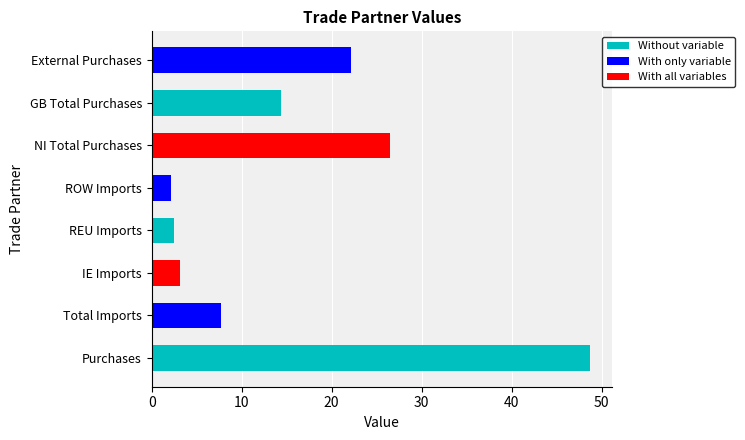

The chart shows a value of 2.1 at ROW Imports. True or false?

True